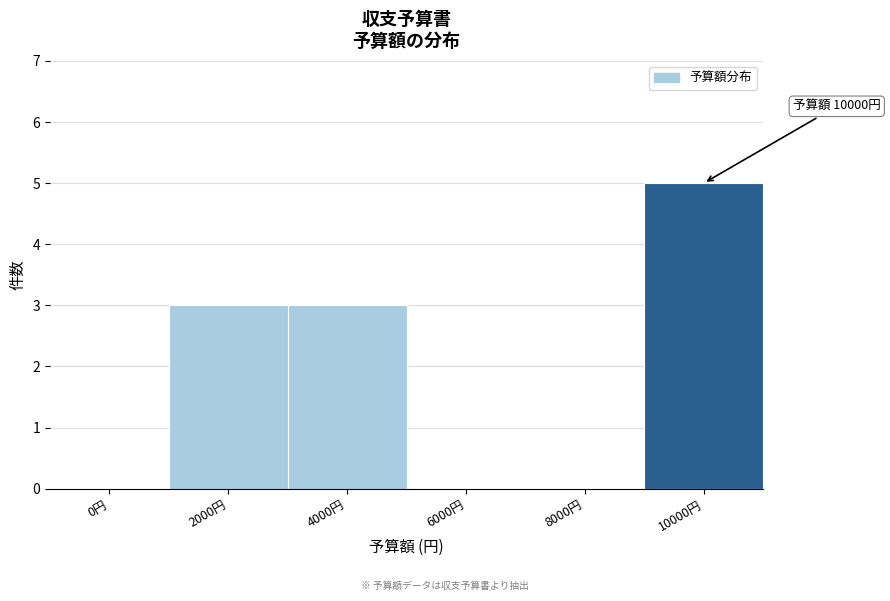

Reading right to left, extract all data points from this chart.

10000円=5	8000円=0	6000円=0	4000円=3	2000円=3	0円=0